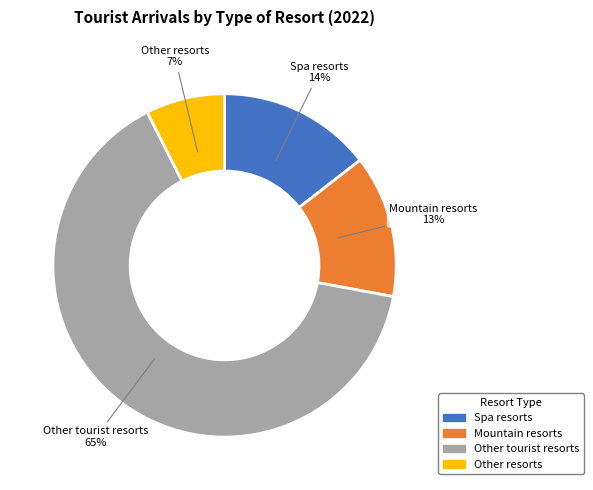

Is it true that Mountain resorts is 13% of the pie?

True